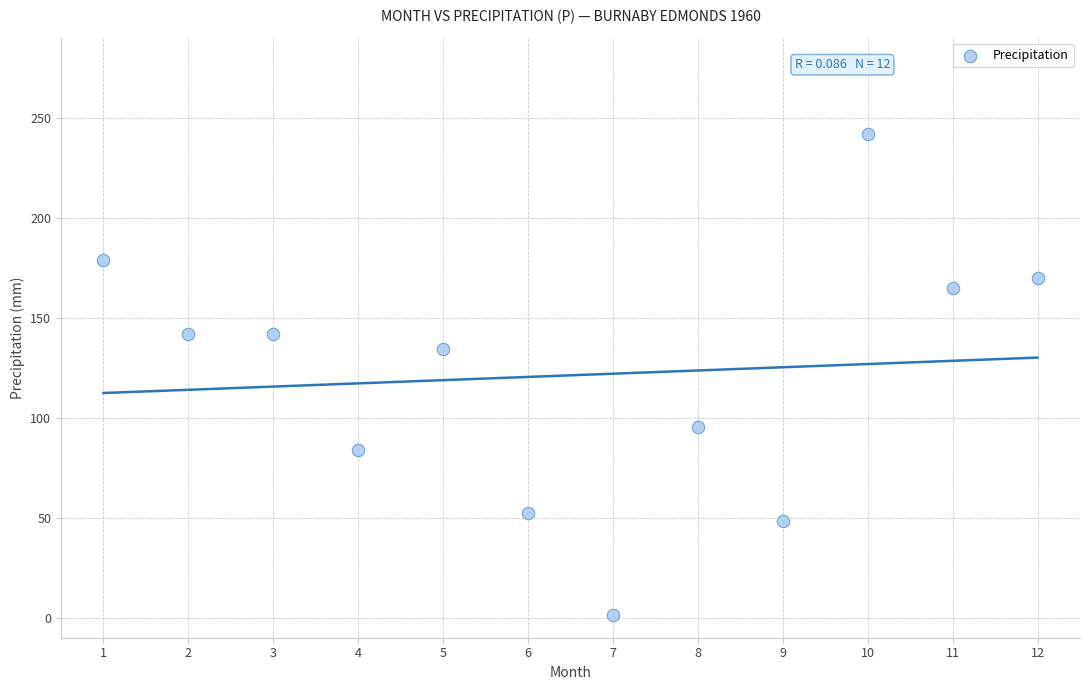

What is the average X value?

6.5